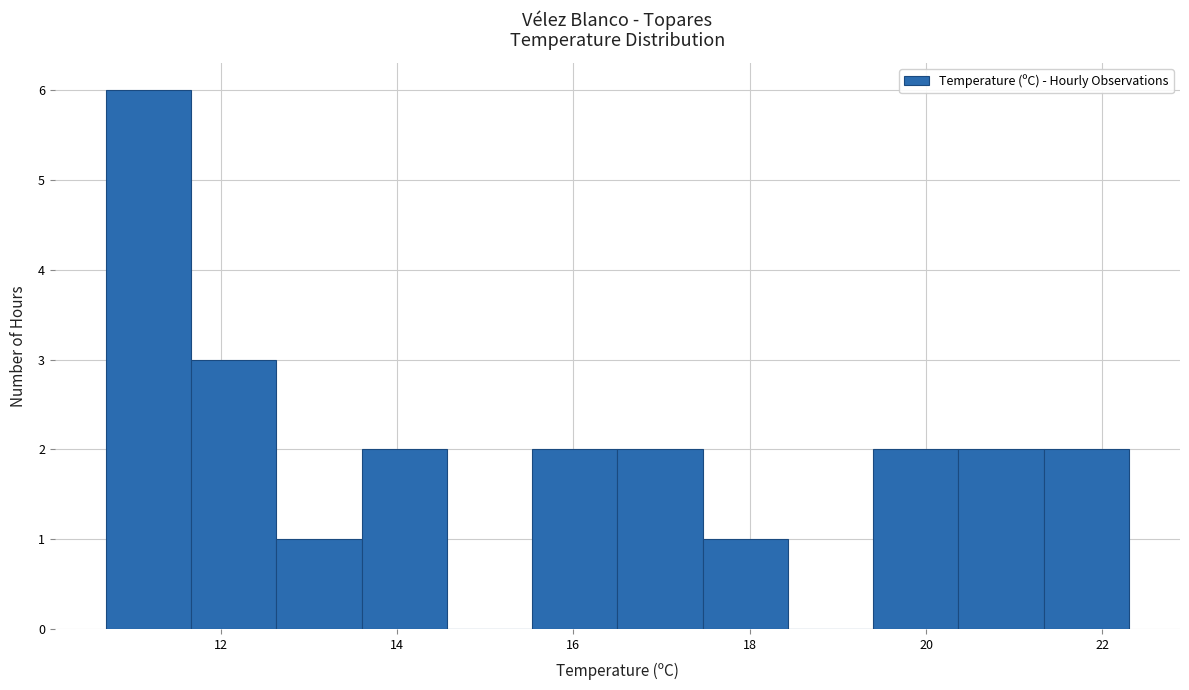

Reading left to right, list every bar in this chart as the range it spans on the x-axis followed by its height. Neither the bar edges nor the heights are printed on the chart, so give them approximately, as read against the axes.

10.8 to 11.6: 6
11.6 to 12.6: 3
12.6 to 13.6: 1
13.6 to 14.6: 2
14.6 to 15.6: 0
15.6 to 16.6: 2
16.6 to 17.4: 2
17.4 to 18.4: 1
18.4 to 19.4: 0
19.4 to 20.4: 2
20.4 to 21.4: 2
21.4 to 22.4: 2